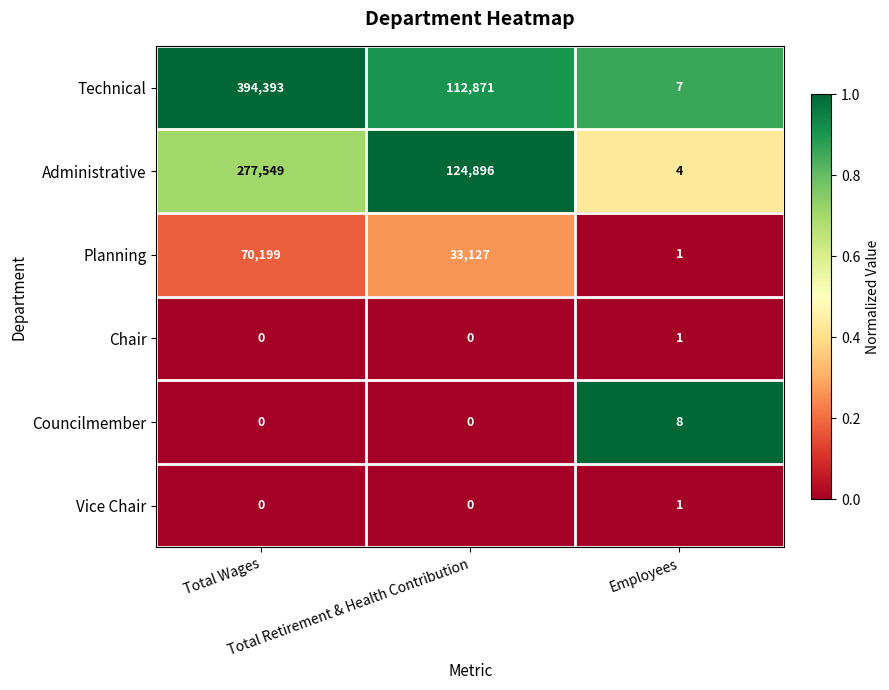

What is the maximum value shown in the chart?

394393